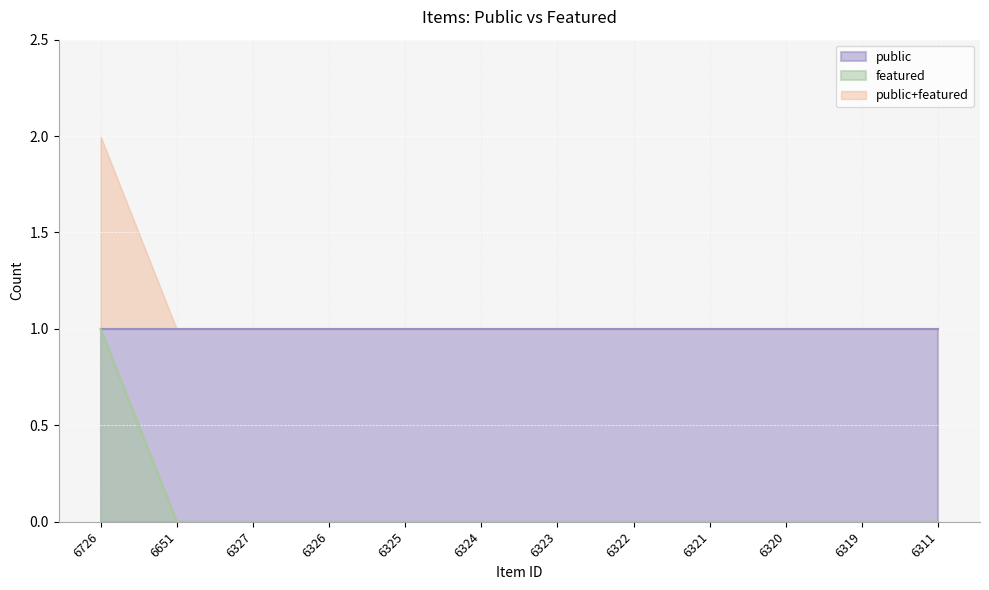

Rank the categories by value from highest to lowest.

6726, 6651, 6327, 6326, 6325, 6324, 6323, 6322, 6321, 6320, 6319, 6311